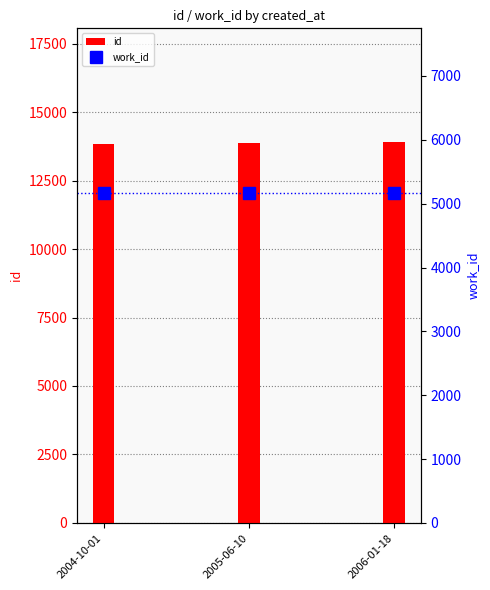

At how many categories does at least one series exceed 8777?

3